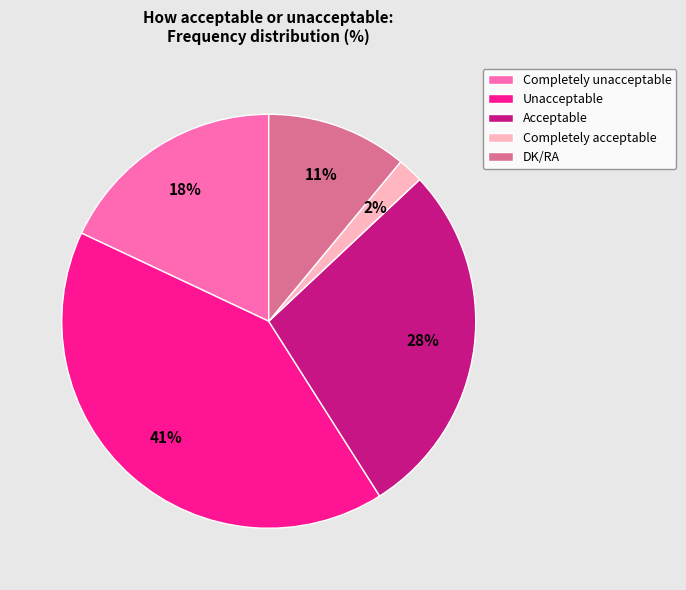

To the nearest percent, what is the difference between the Completely unacceptable and Acceptable slice percentages?

10%